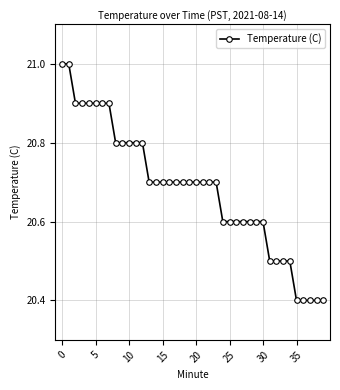

What is the minimum value shown in the chart?

20.4